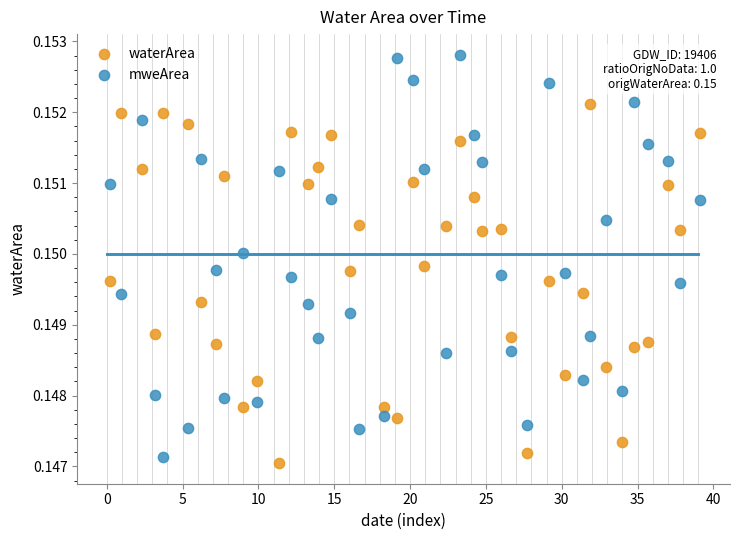

What is the X range (max minus min) for the scatter plot?

38.9